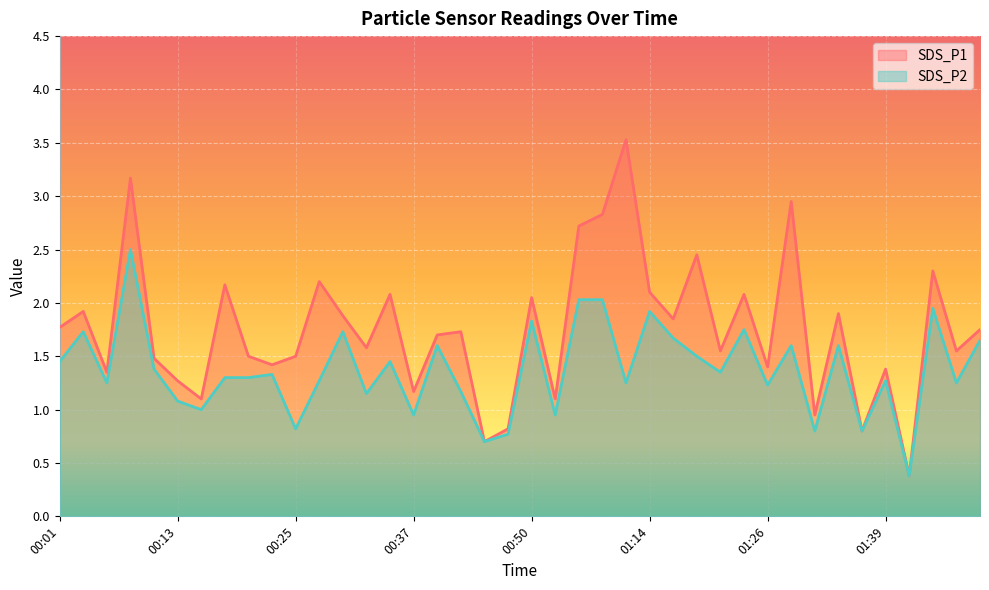

What are all the series names shown in the legend?

SDS_P1, SDS_P2